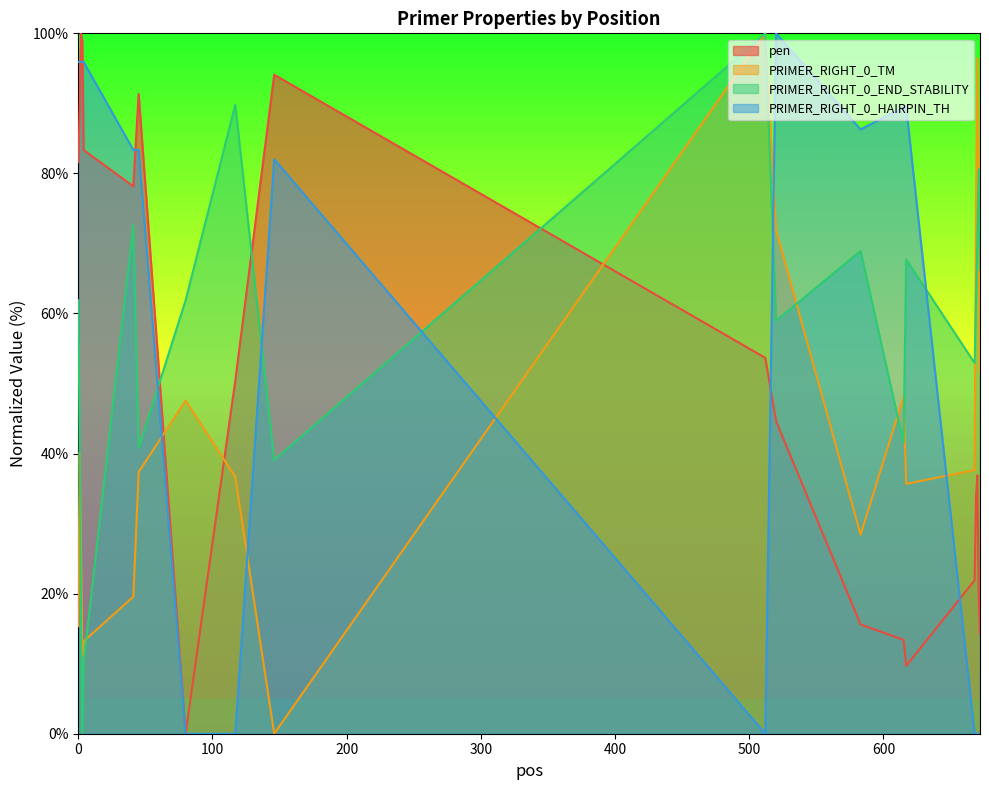

How many values in PRIMER_RIGHT_0_TM are above zero?

19